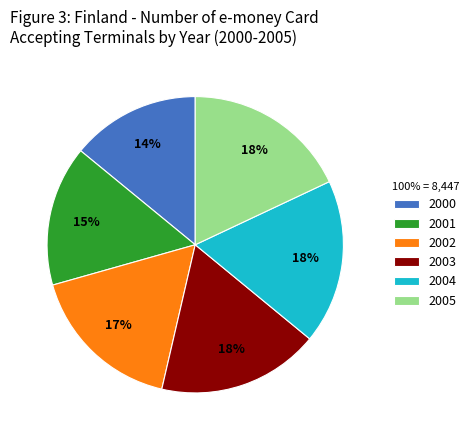

What is the smallest slice in the pie chart?

2000